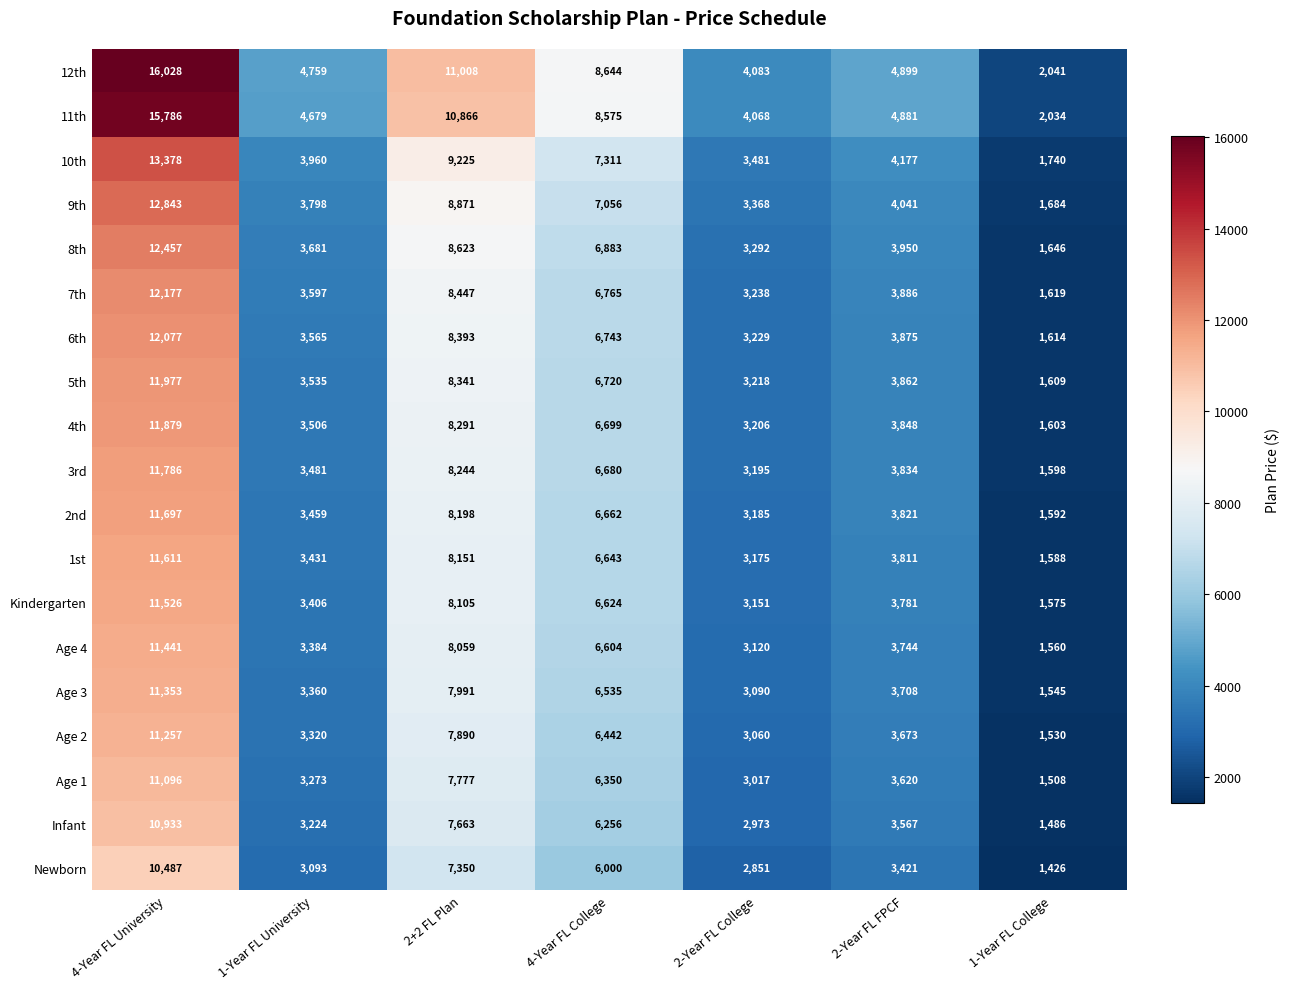

Which series changed the most between 2-Year FL College and 2-Year FL FPCF?

12th